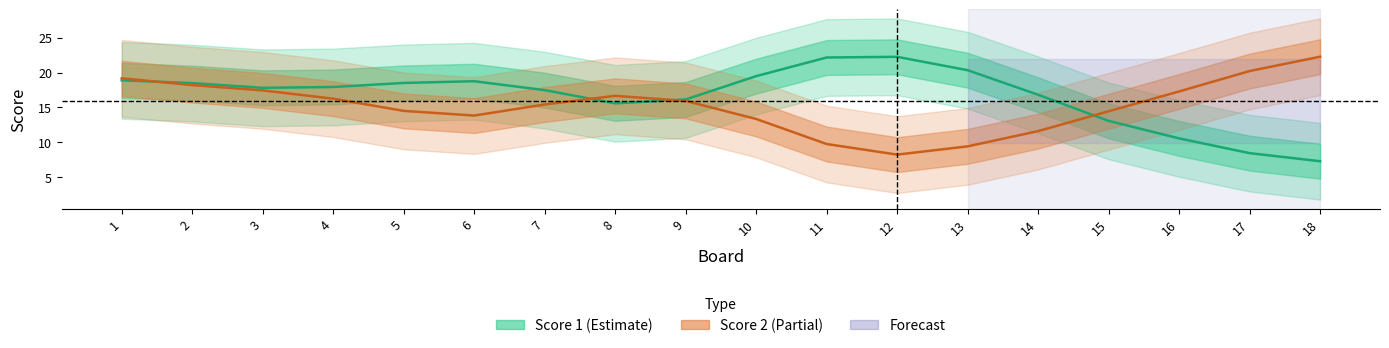

How many series are shown in this chart?

2